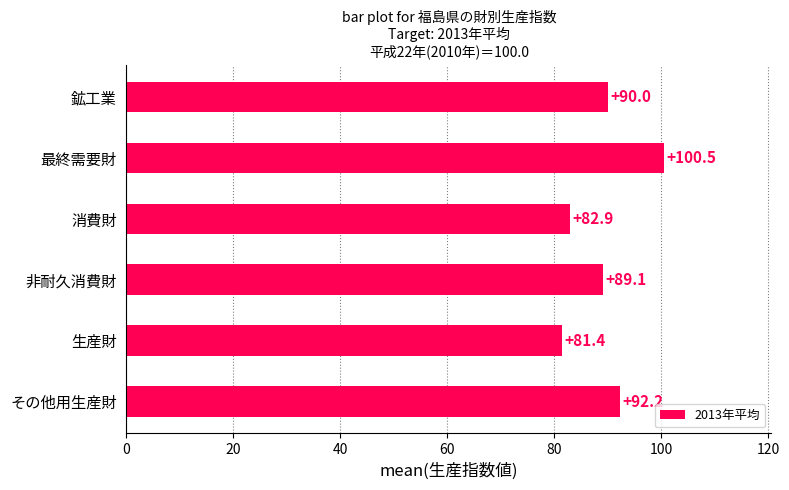

Reading bottom to top, what are all the values shown in this chart?

92.2	81.4	89.1	82.9	100.5	90.0